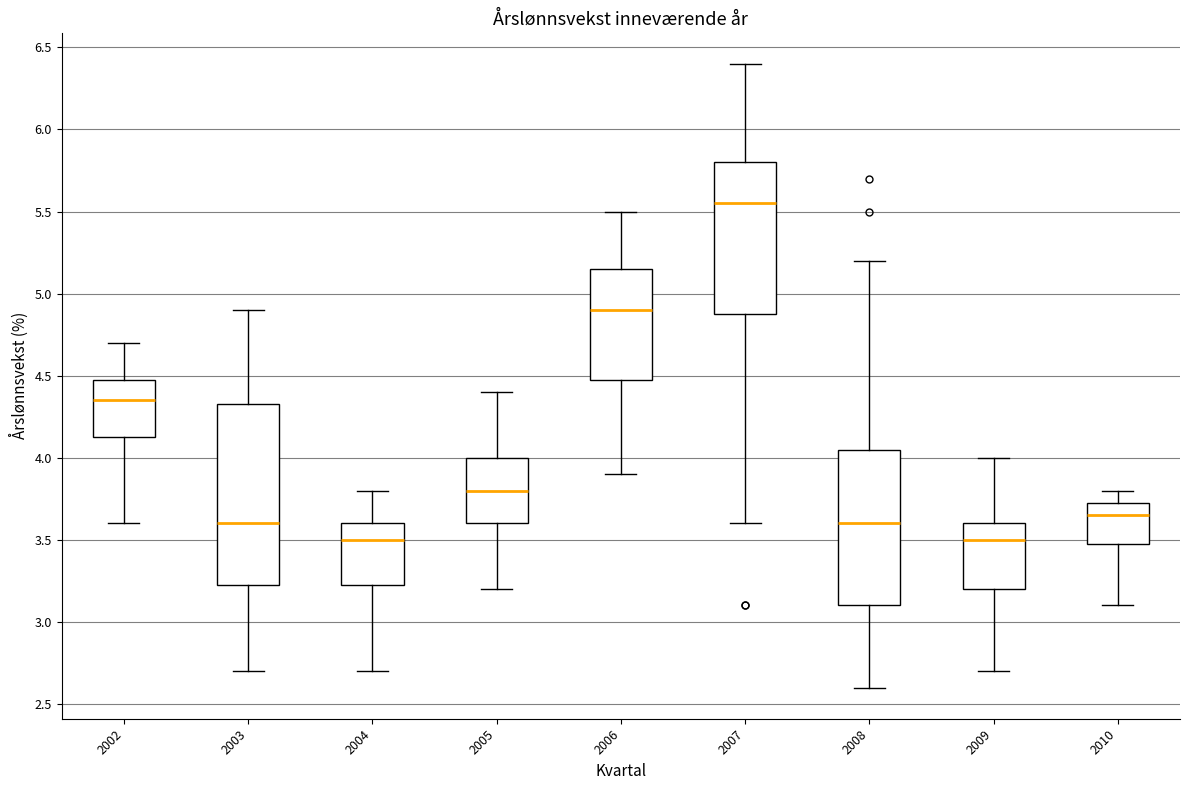

Which box is the tallest, from its lower edge to its upper edge?

2003